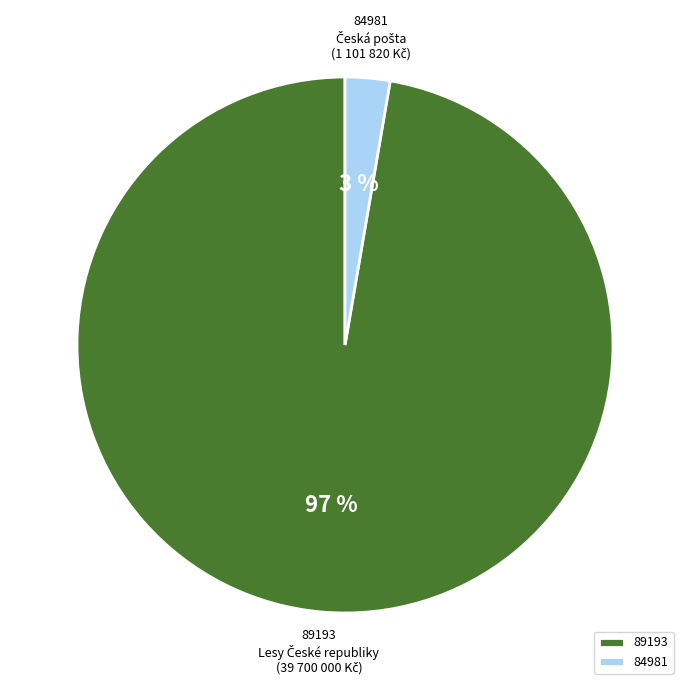

Rank the categories by value from lowest to highest.

84981, 89193